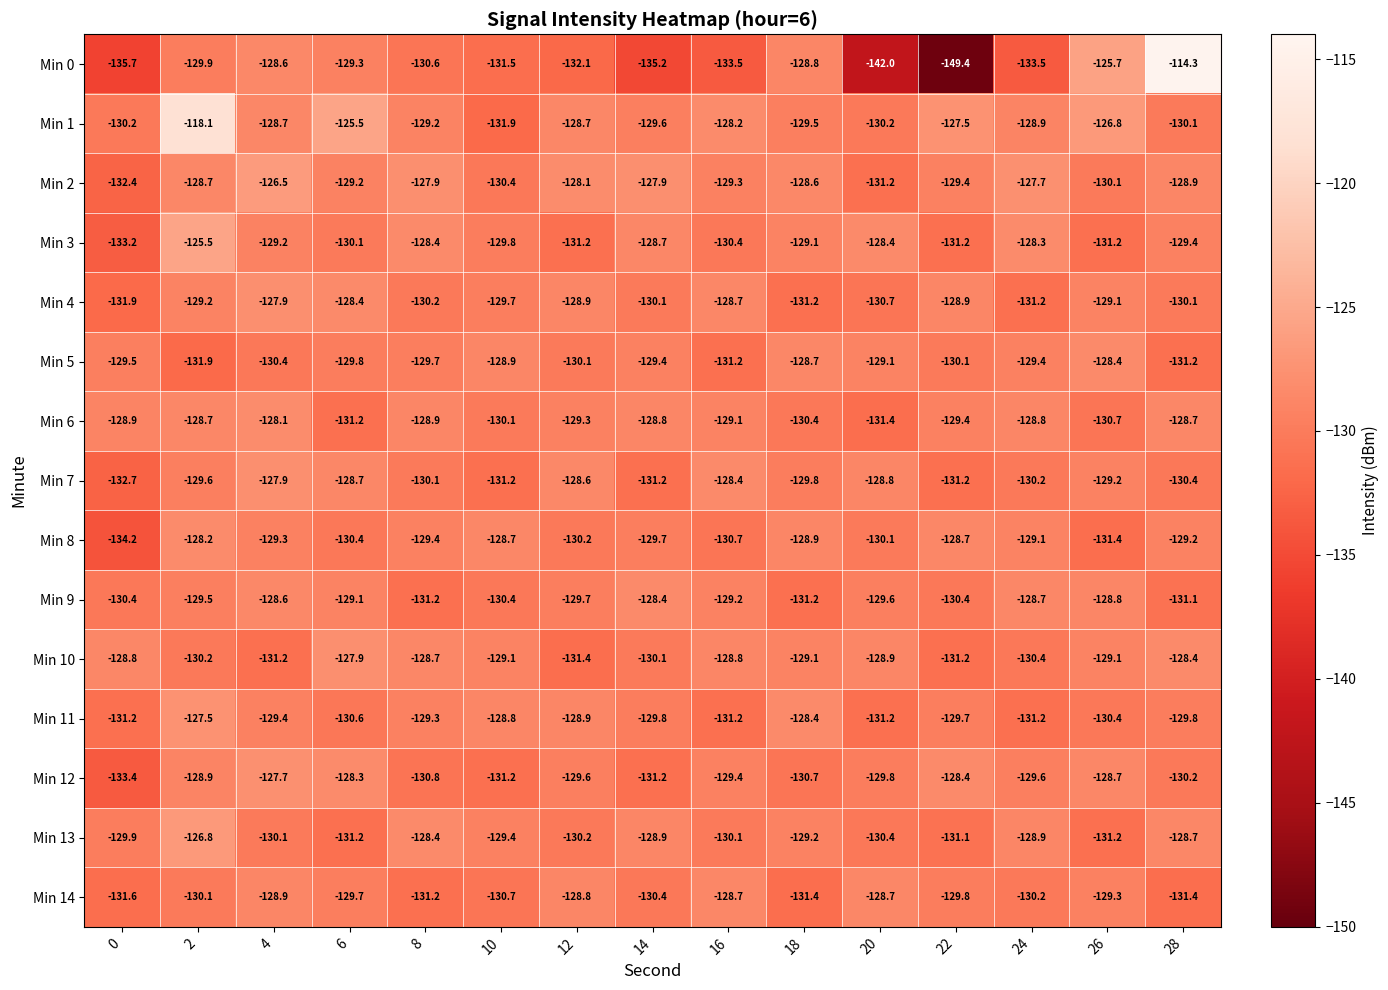

Which series has the largest range (max minus min)?

Min 0